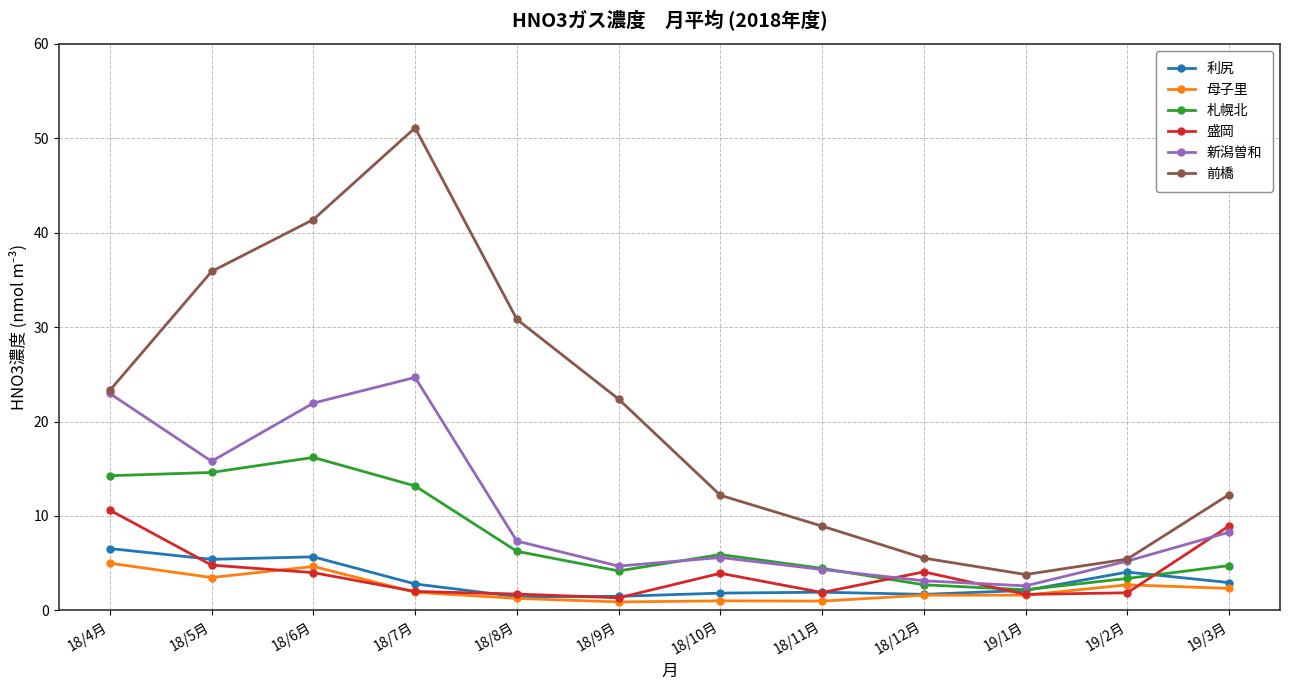

What is the total value across all series at 18/8月?

48.9